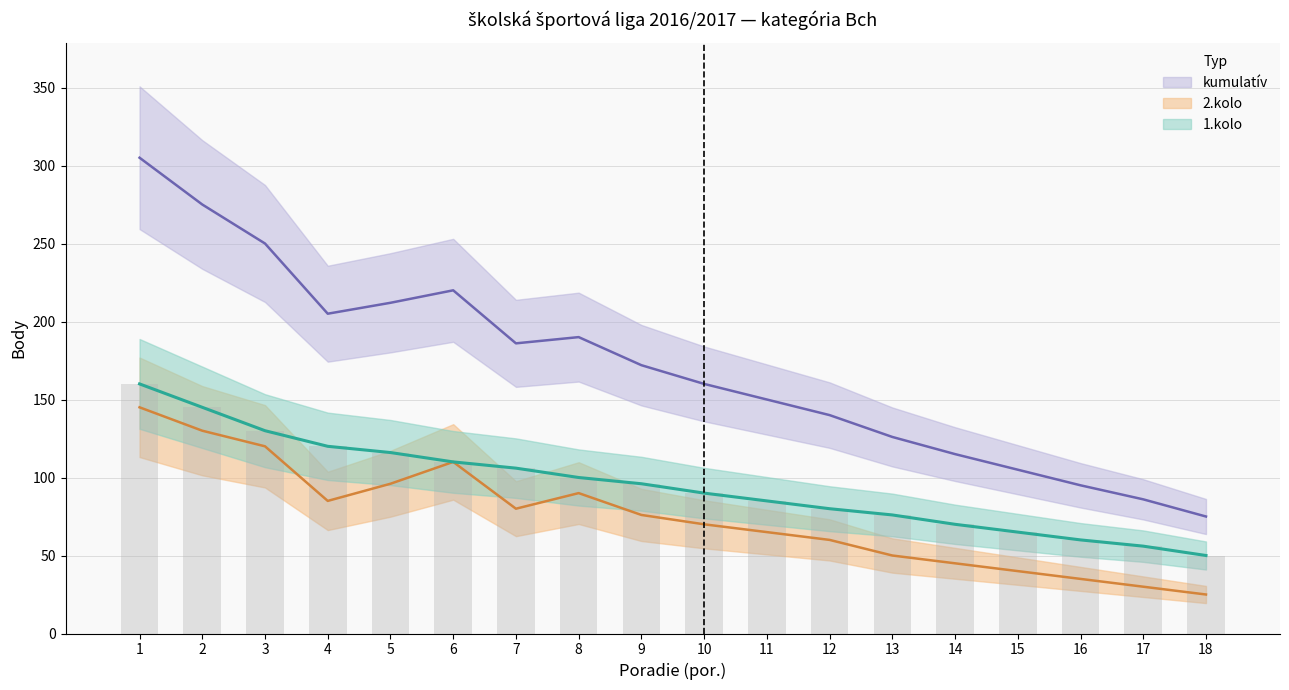

Reading left to right, extract all data points from this chart.

1.kolo: 1=160	2=145	3=130	4=120	5=116	6=110	7=106	8=100	9=96	10=90	11=85	12=80	13=76	14=70	15=65	16=60	17=56	18=50
2.kolo: 1=145	2=130	3=120	4=85	5=96	6=110	7=80	8=90	9=76	10=70	11=65	12=60	13=50	14=45	15=40	16=35	17=30	18=25
kumulatív: 1=305	2=275	3=250	4=205	5=212	6=220	7=186	8=190	9=172	10=160	11=150	12=140	13=126	14=115	15=105	16=95	17=86	18=75